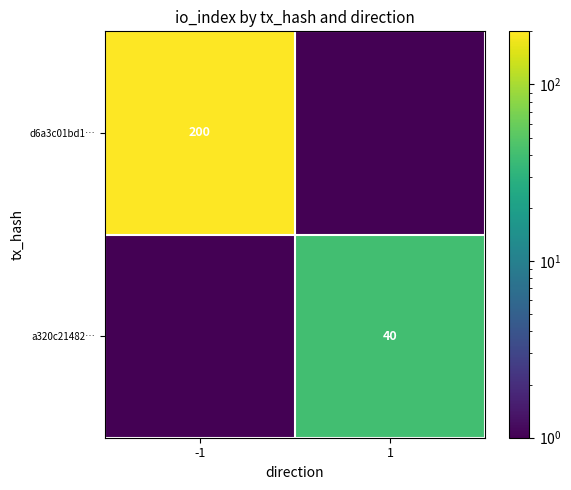

How many series are shown in this chart?

2